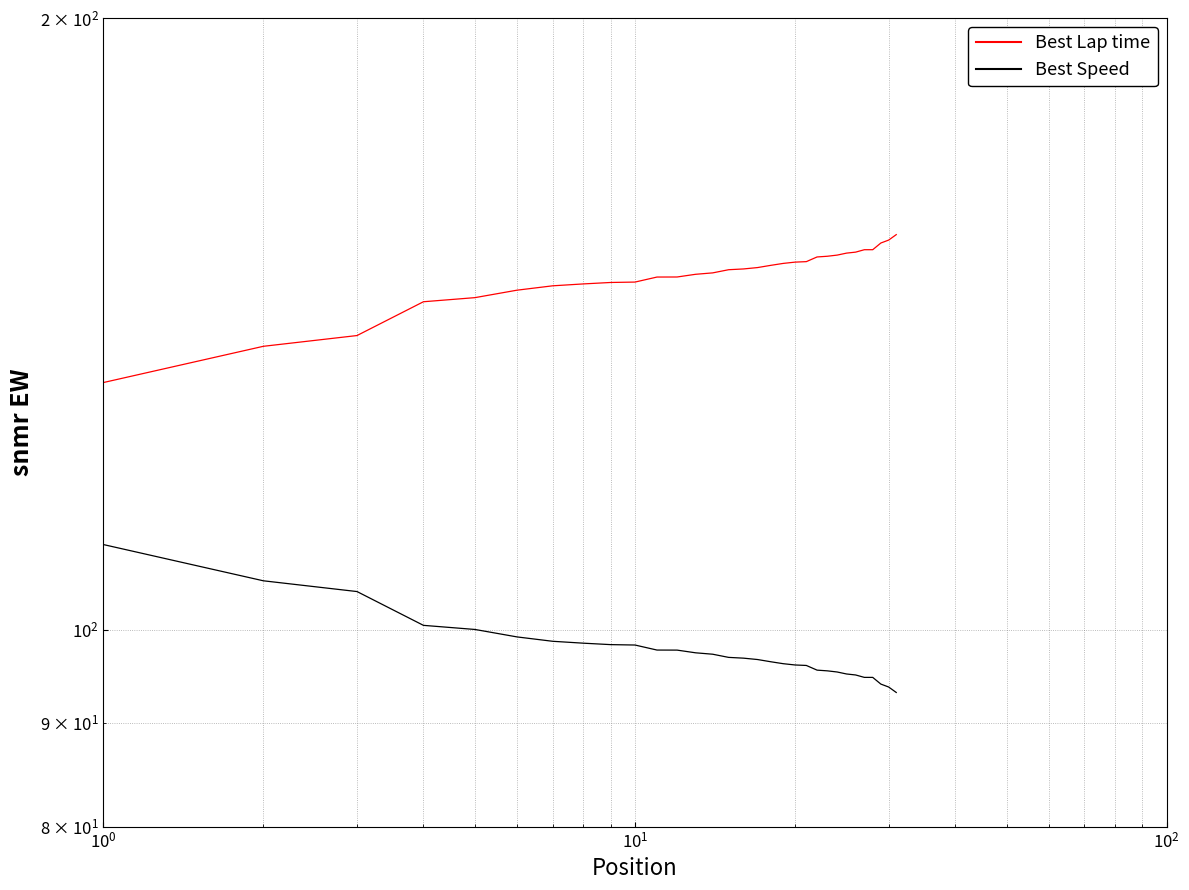

Count the number of categories in the chart.

31